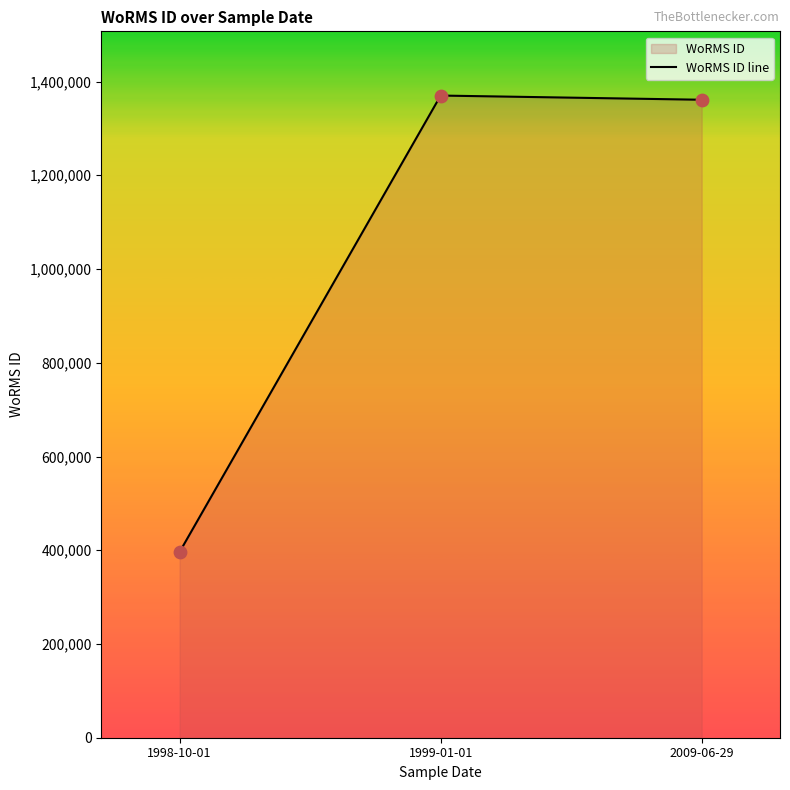

What is the change in value from 1998-10-01 to 1999-01-01?

+973859